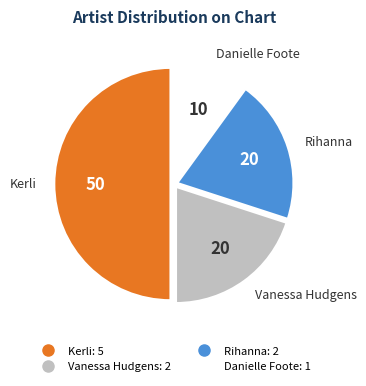

Do Rihanna and Danielle Foote together represent more than half of the pie?

No